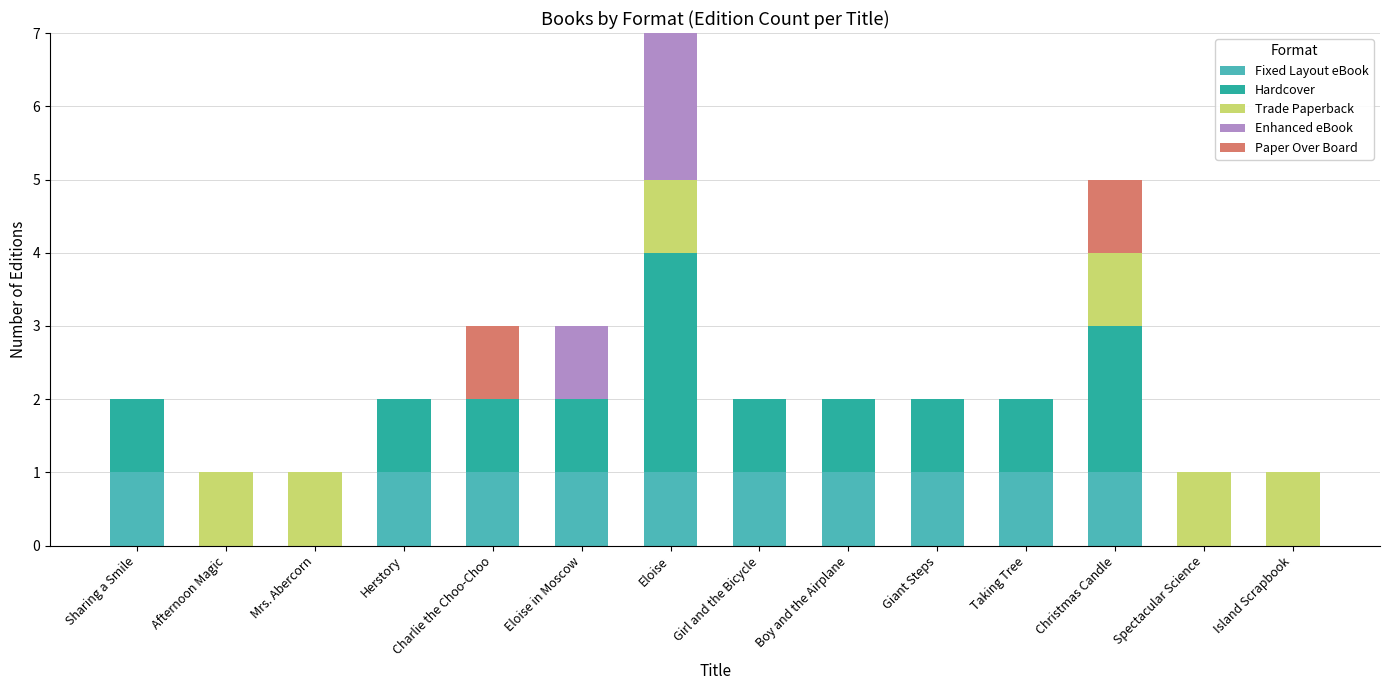

How many series are shown in this chart?

5